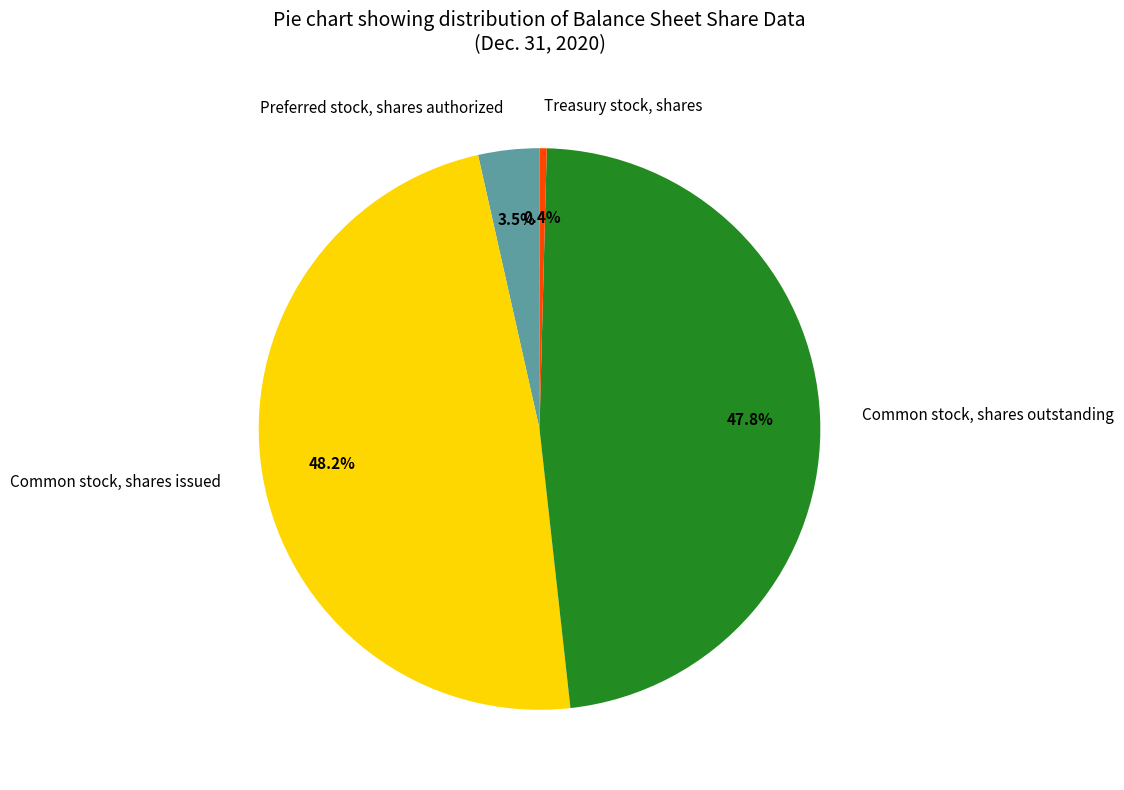

Is the sum of Common stock, shares issued and Preferred stock, shares authorized greater than half?

Yes